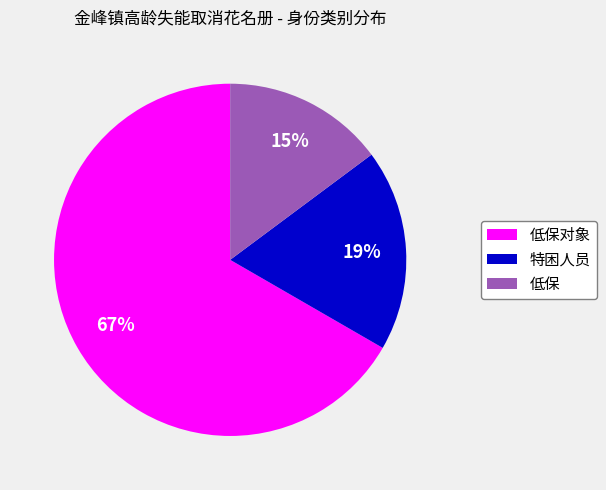

Does any single category account for the majority?

Yes